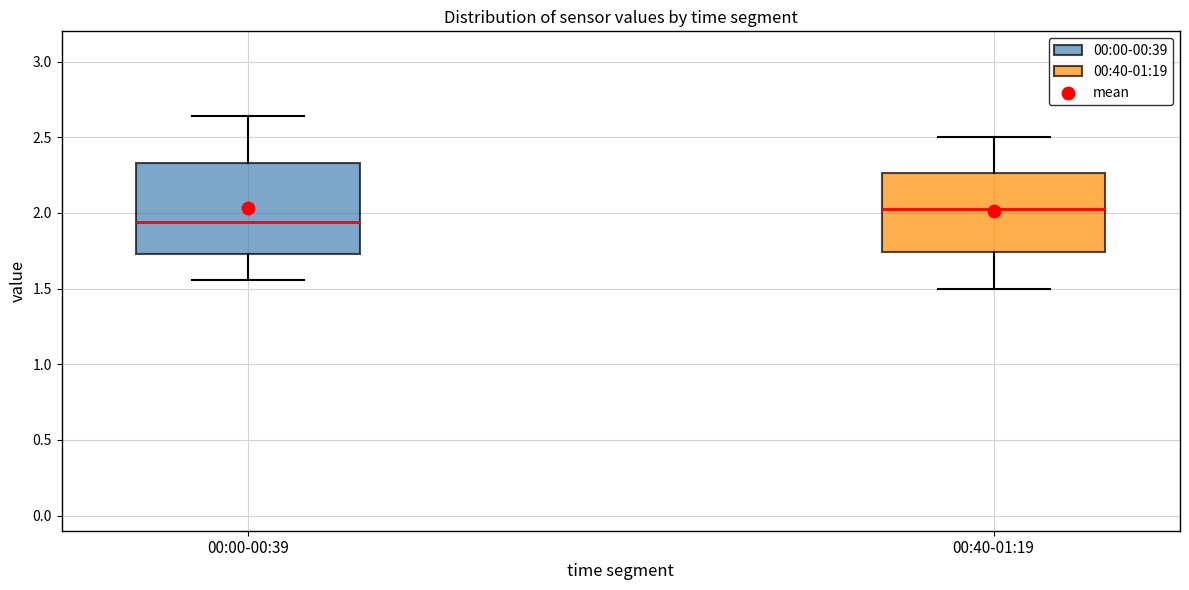

Where is the upper edge of the box for 00:00-00:39 on the y-axis? The values are not printed on the chart, so give them approximately, as read against the axis.

2.35